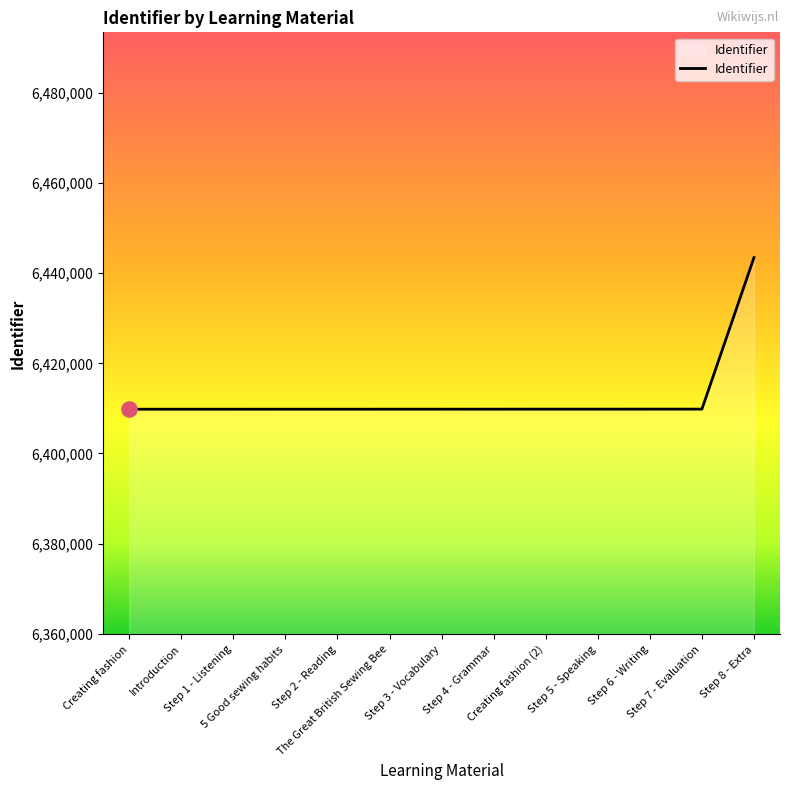

What is the difference between the maximum and minimum values?

33655